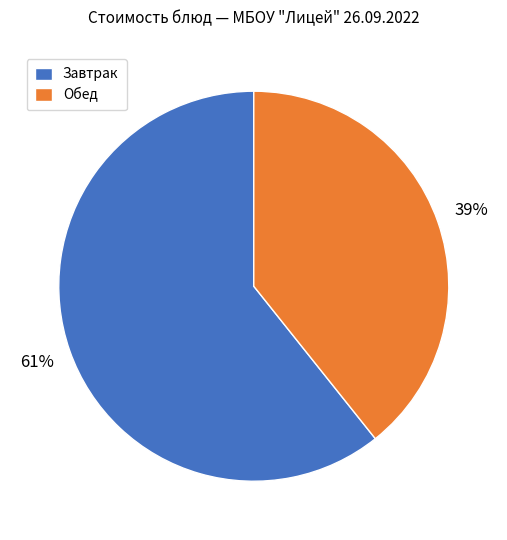

Which has a higher value, Завтрак or Обед?

Завтрак